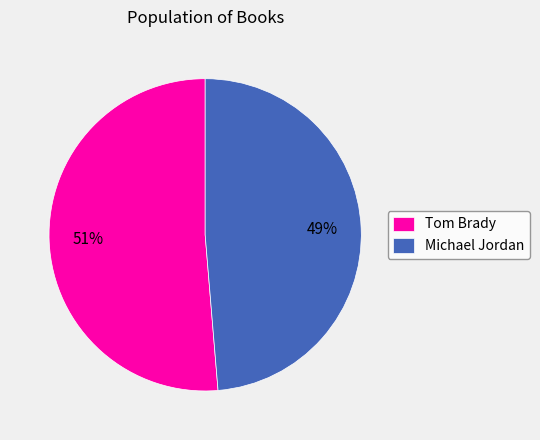

What percentage is the Michael Jordan slice, to the nearest percent?

49%